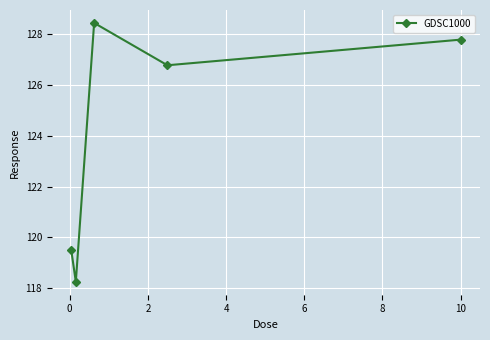

What is the sum of all values?

620.8